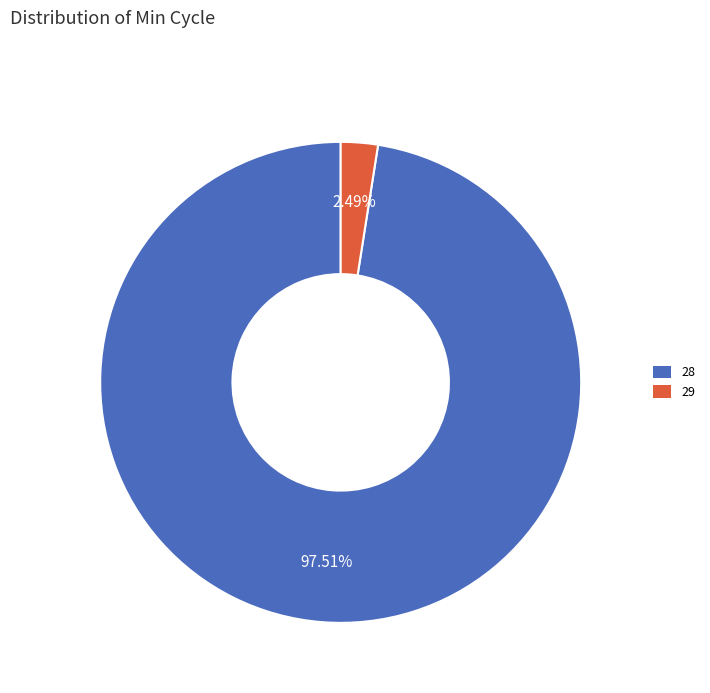

Does any single category account for the majority?

Yes